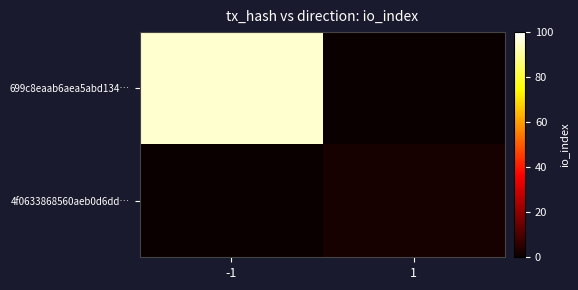

How many series are shown in this chart?

2